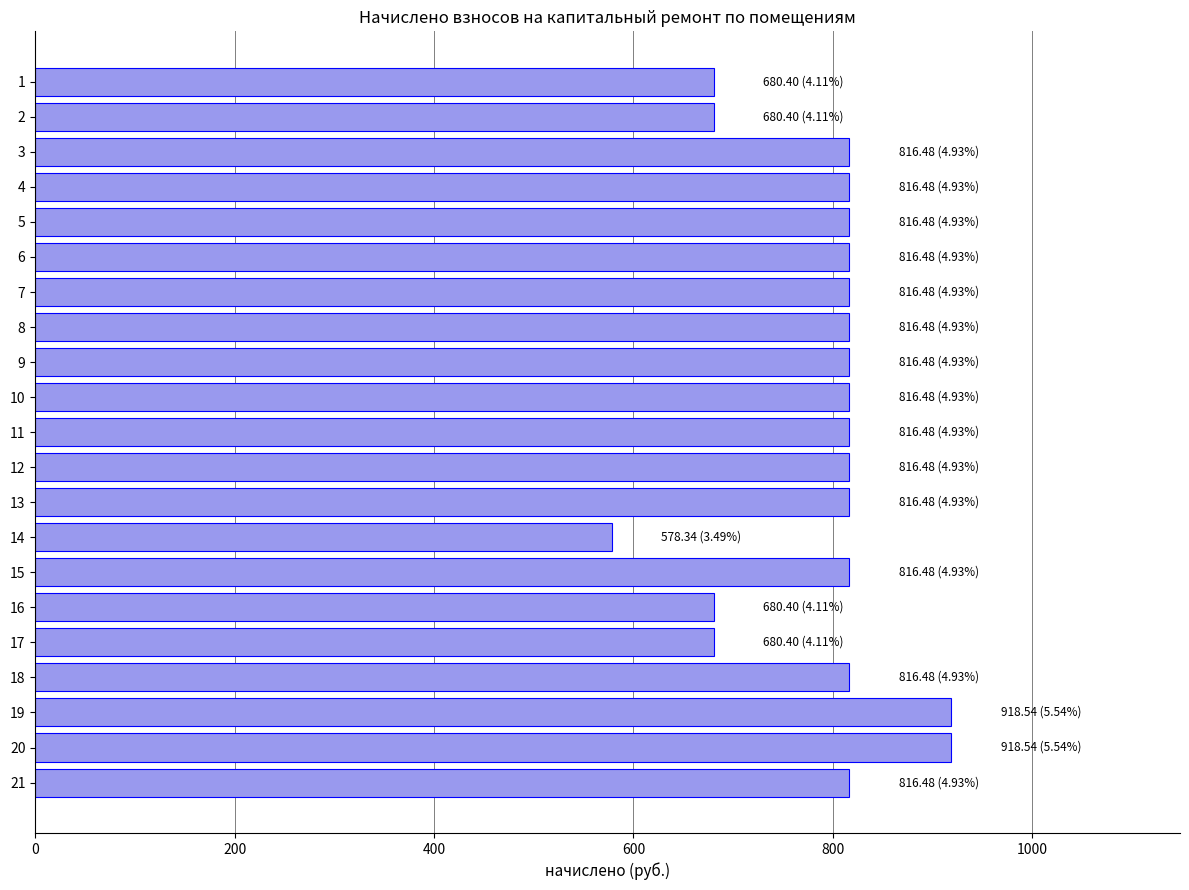

What is the greatest value displayed?

918.5